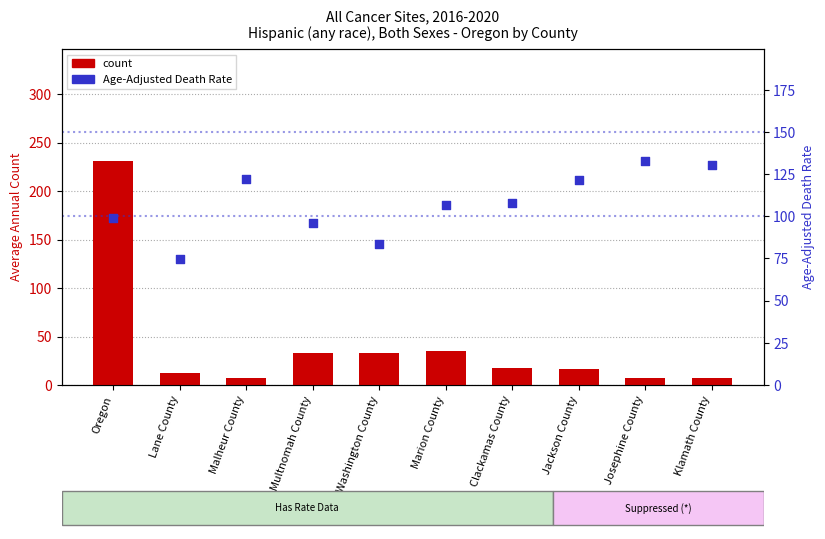

What are all the series names shown in the legend?

count, Age-Adjusted Death Rate